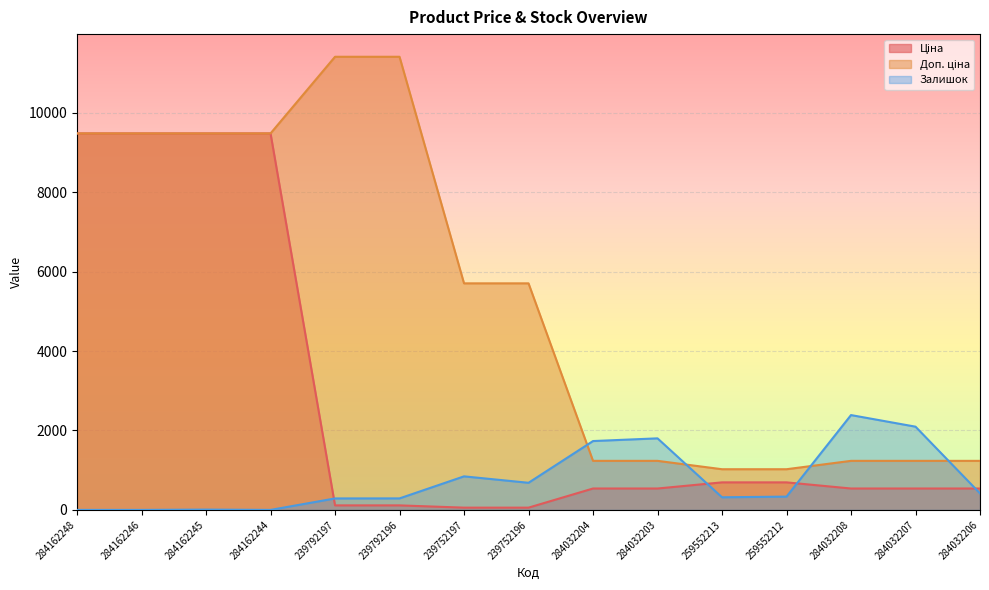

True or false: Ціна and Доп. ціна intersect in this chart.

False